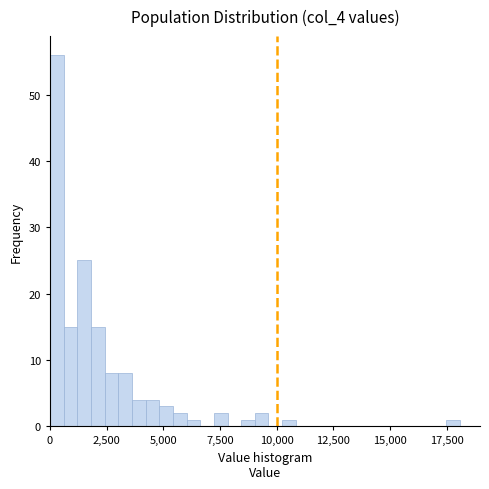

Read against the x-axis, roughly where is the centre of the tallest bar?

500